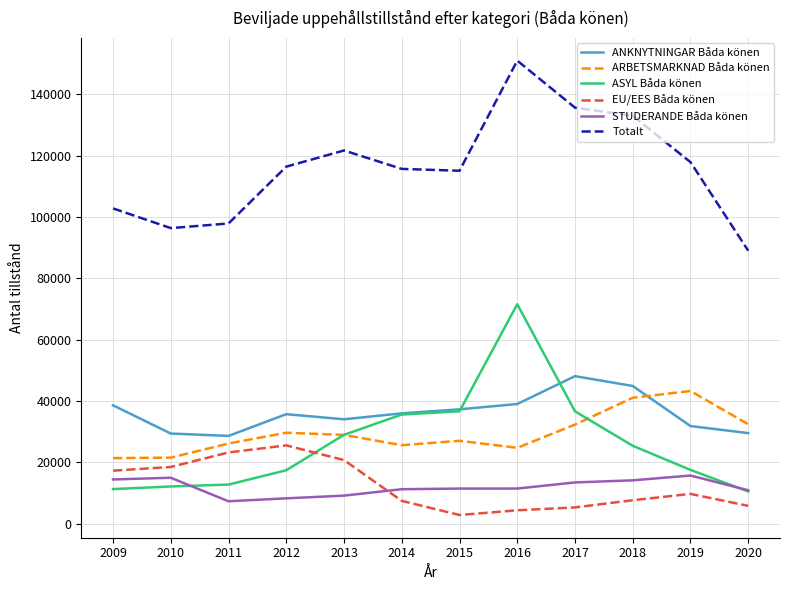

Is it true that ARBETSMARKNAD Båda könen equals 12910 at 2013?

False